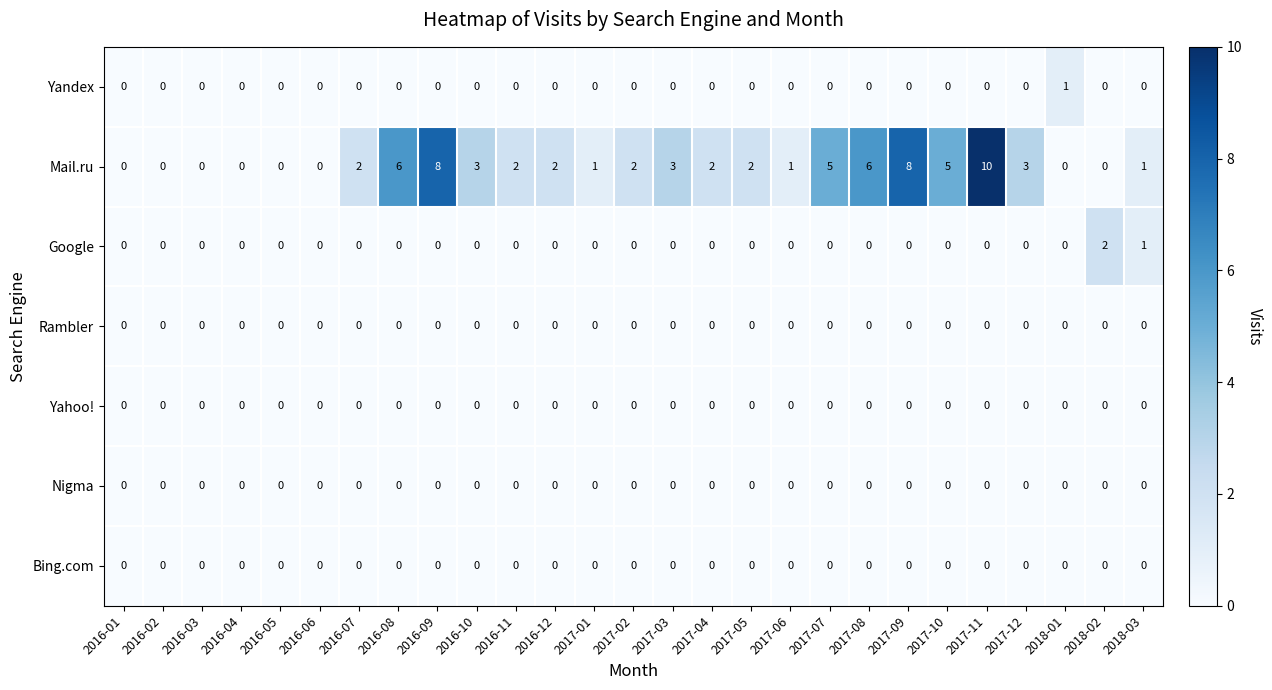

Count the number of data series in this chart.

7